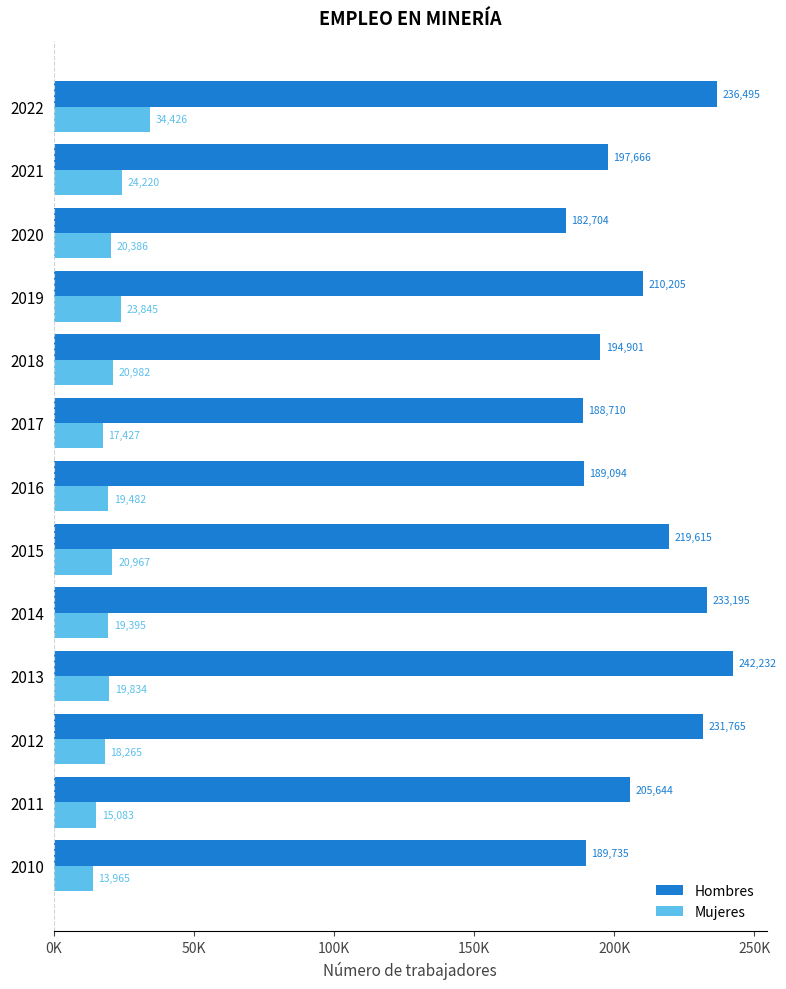

Which series has the widest spread of values?

Hombres